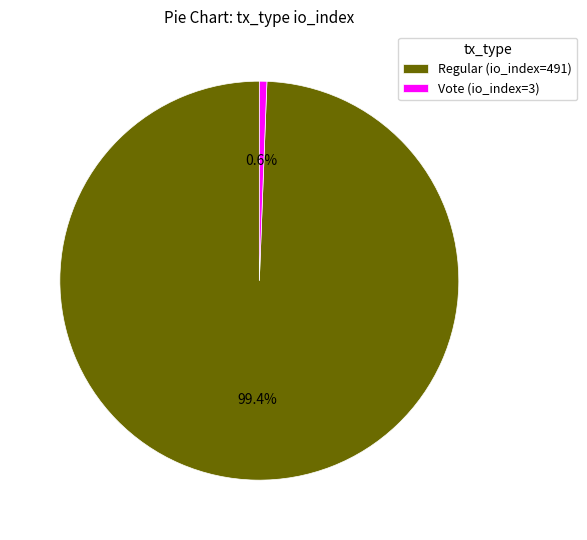

Which category has the biggest portion of the pie?

Regular (io_index=491)